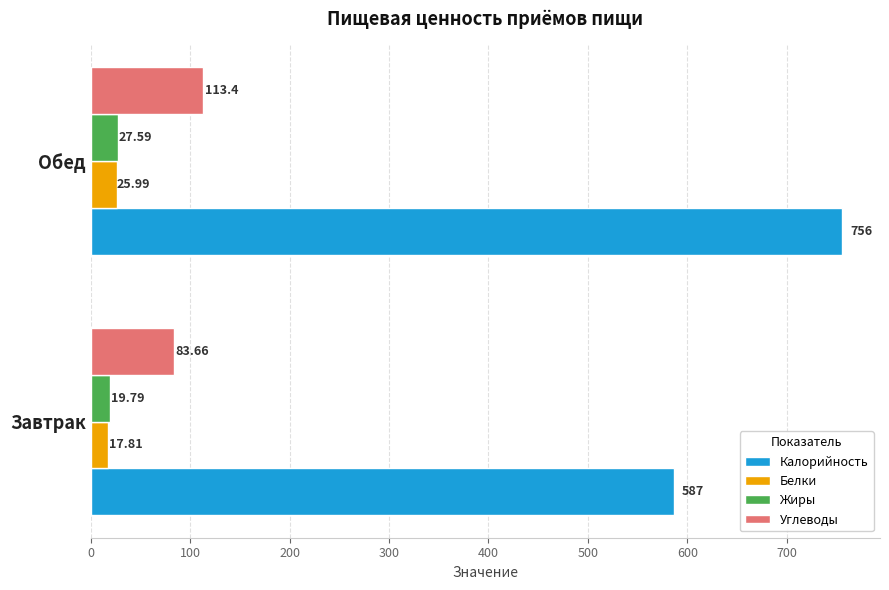

Which label corresponds to the largest value in the chart?

Обед